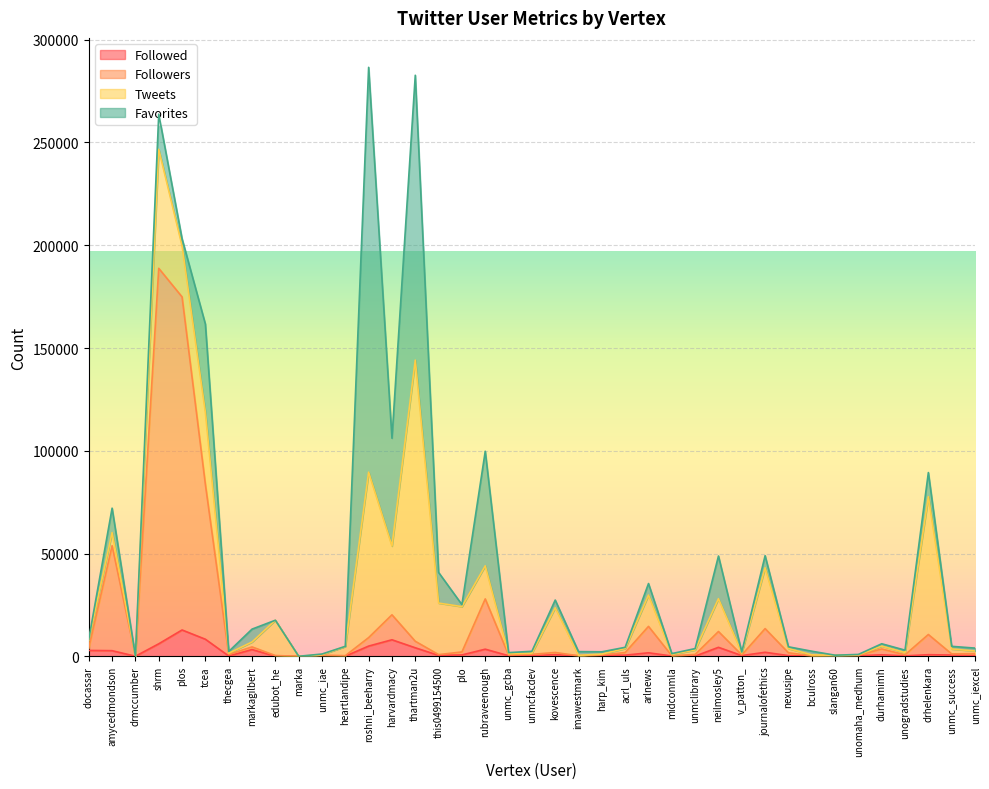

True or false: Followers and Followed cross at least once.

False